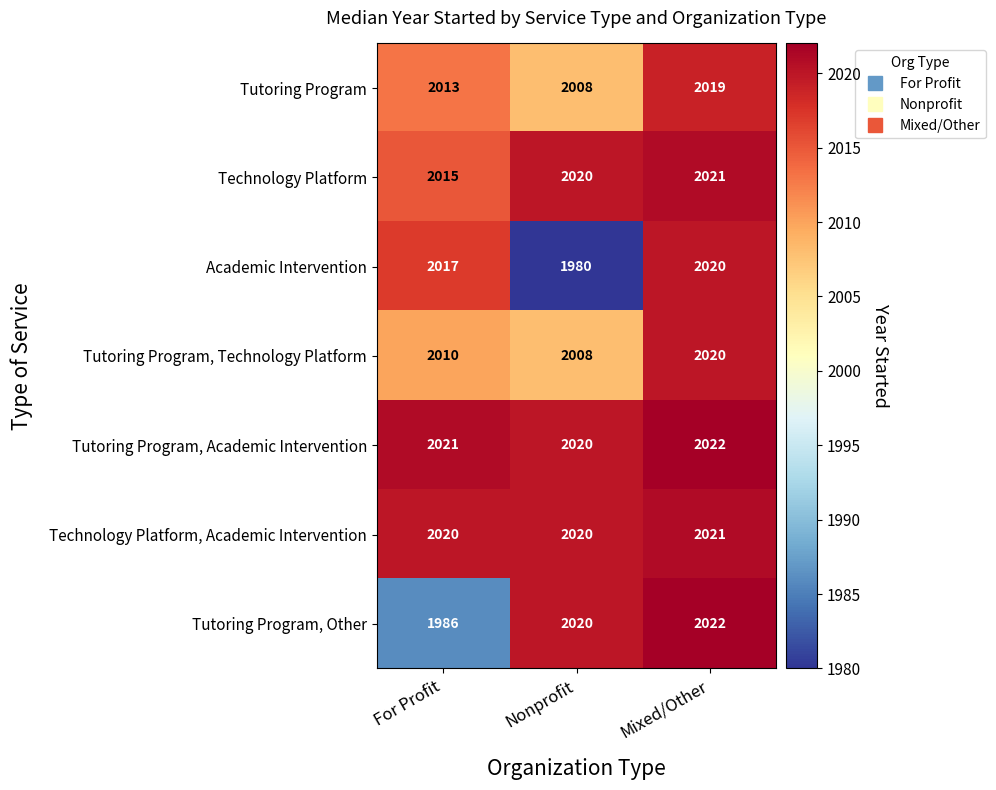

What is the difference between the Tutoring Program, Other values at Nonprofit and For Profit?

34